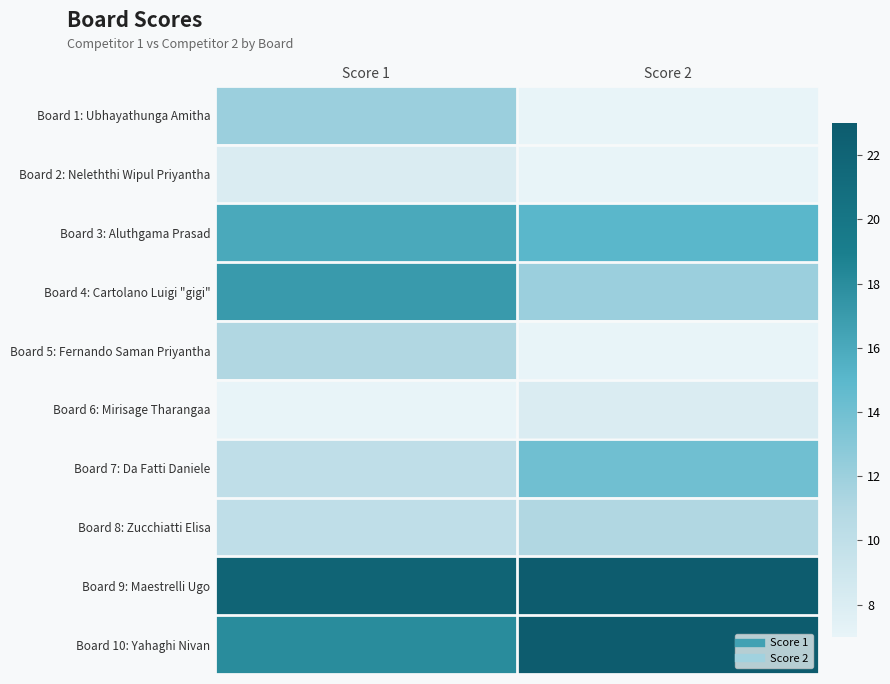

How many distinct data groups are displayed?

10